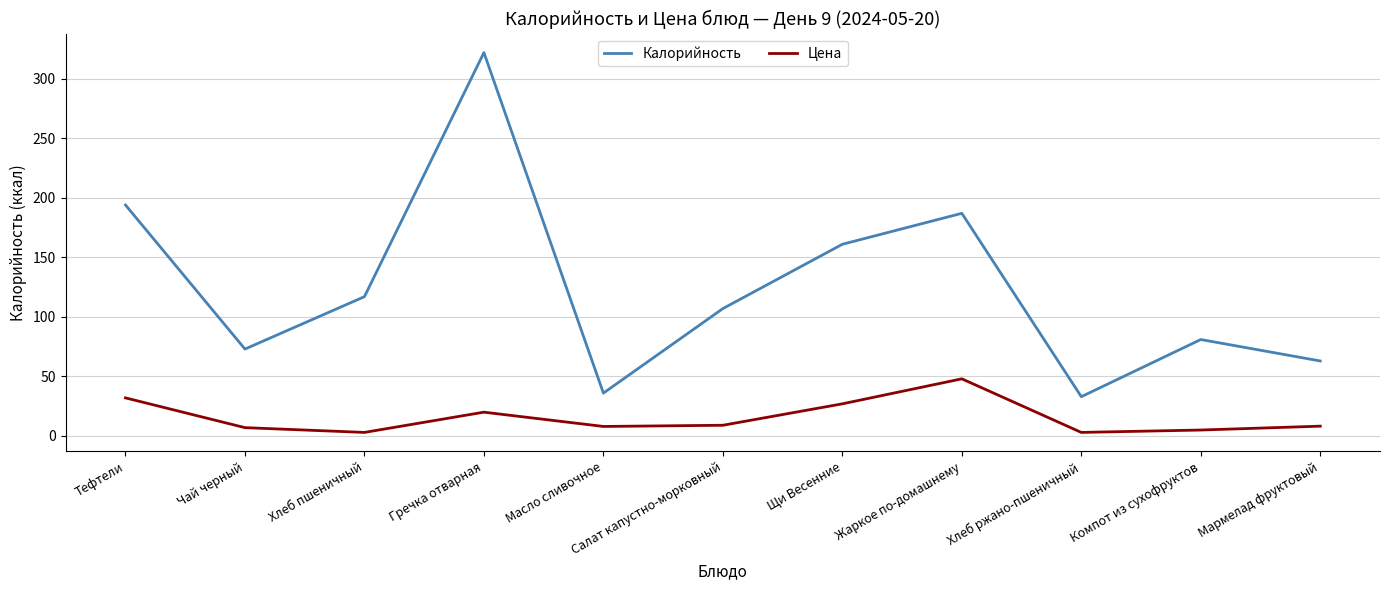

True or false: Калорийность and Цена cross at least once.

False